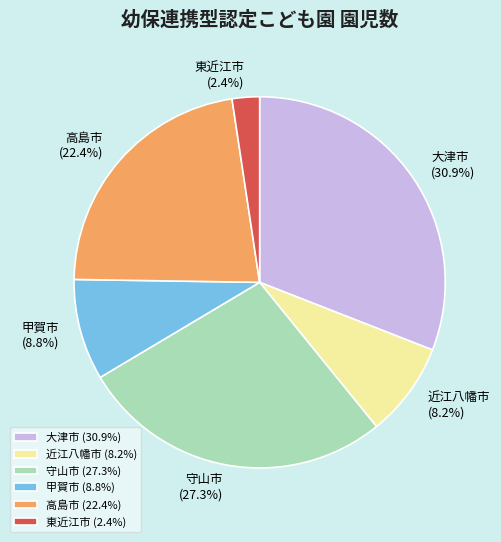

Which category has the biggest portion of the pie?

大津市